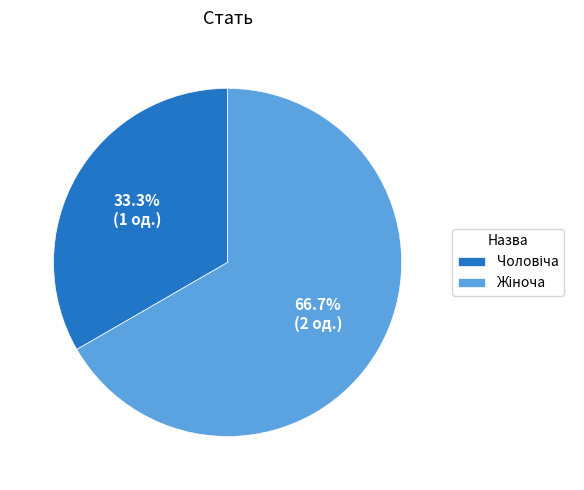

Is there a majority slice in this chart?

Yes